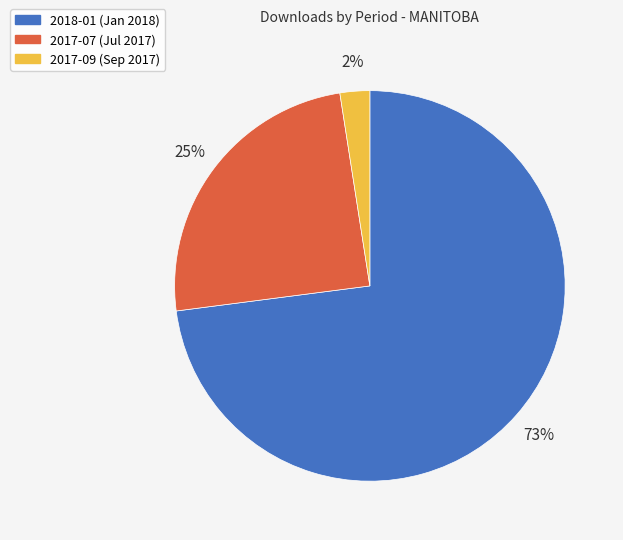

Rank the categories by value from highest to lowest.

2018-01, 2017-07, 2017-09